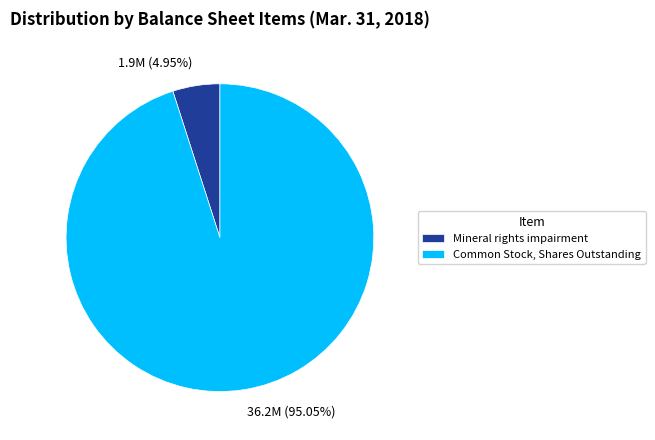

True or false: Common Stock, Shares Outstanding accounts for 95% of the total.

True